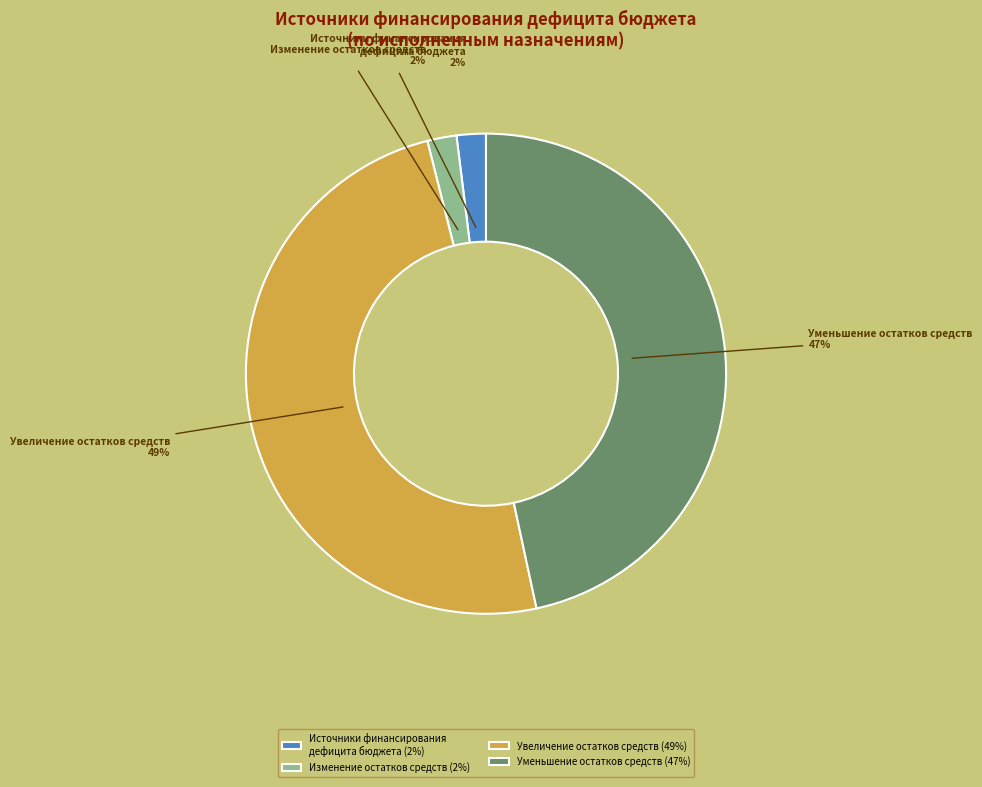

To the nearest percent, what is the difference between the largest and smallest slice percentages?

47%